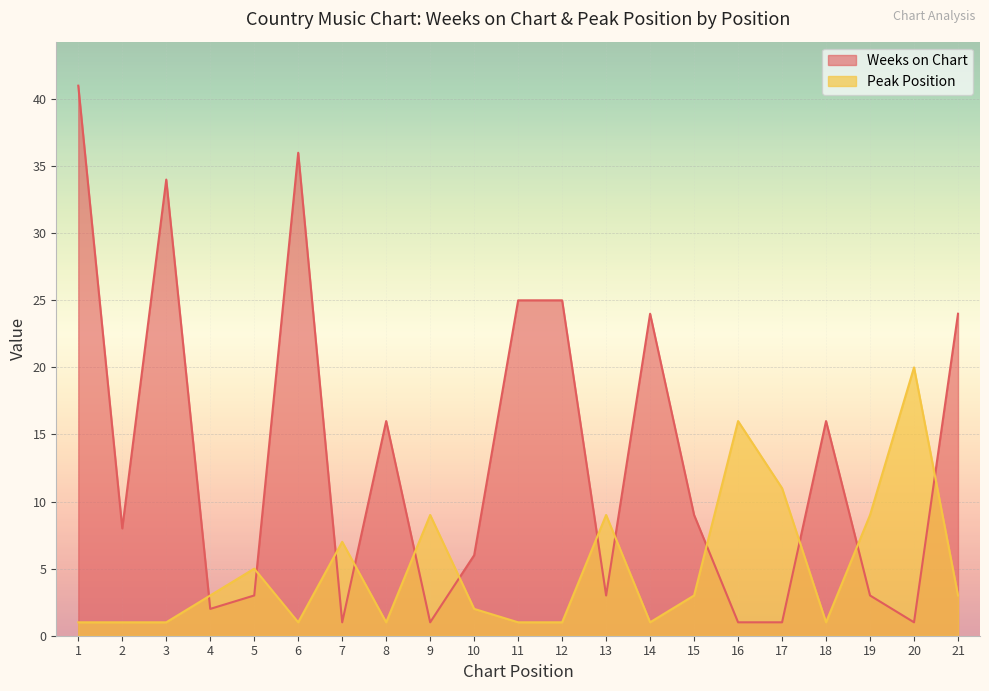

What is the total value across all series at 11?

26